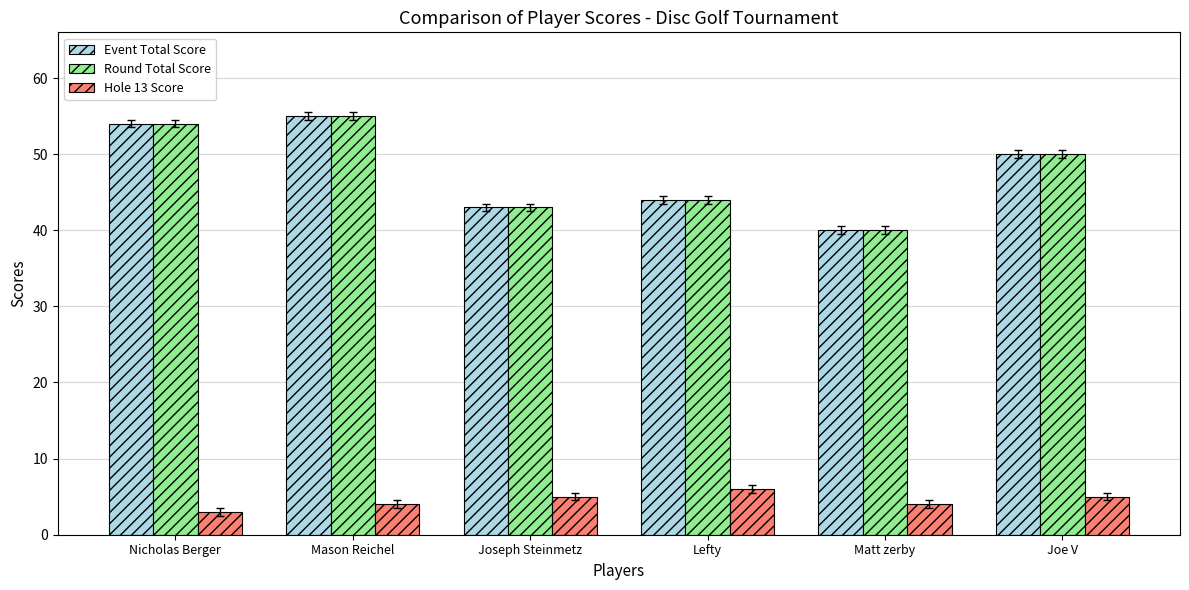

What is the total value across all series at Matt zerby?

84